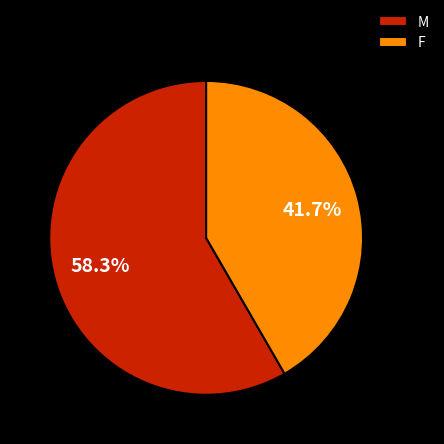

Which slice is the smallest?

F